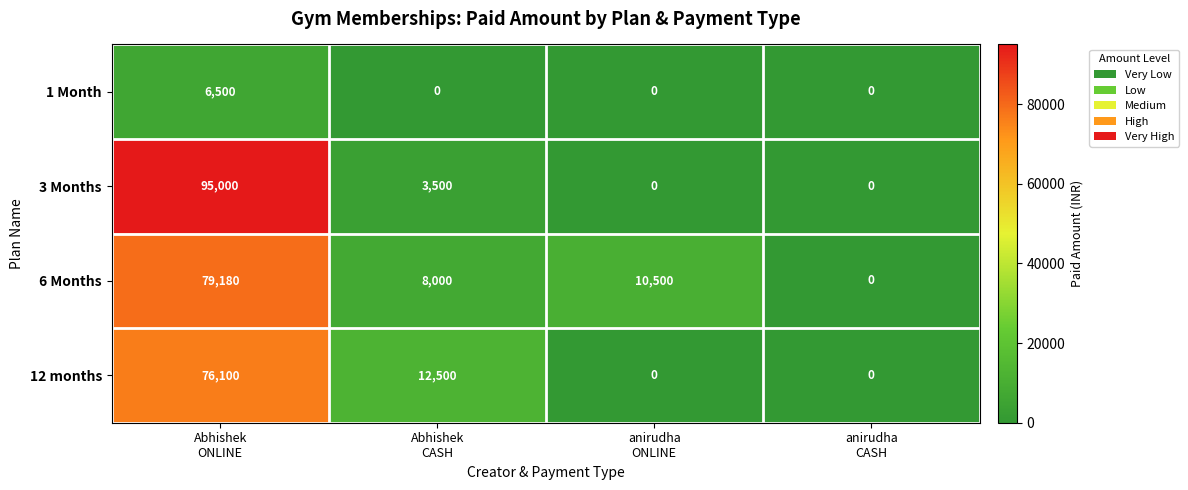

How many data points does each series have?

4